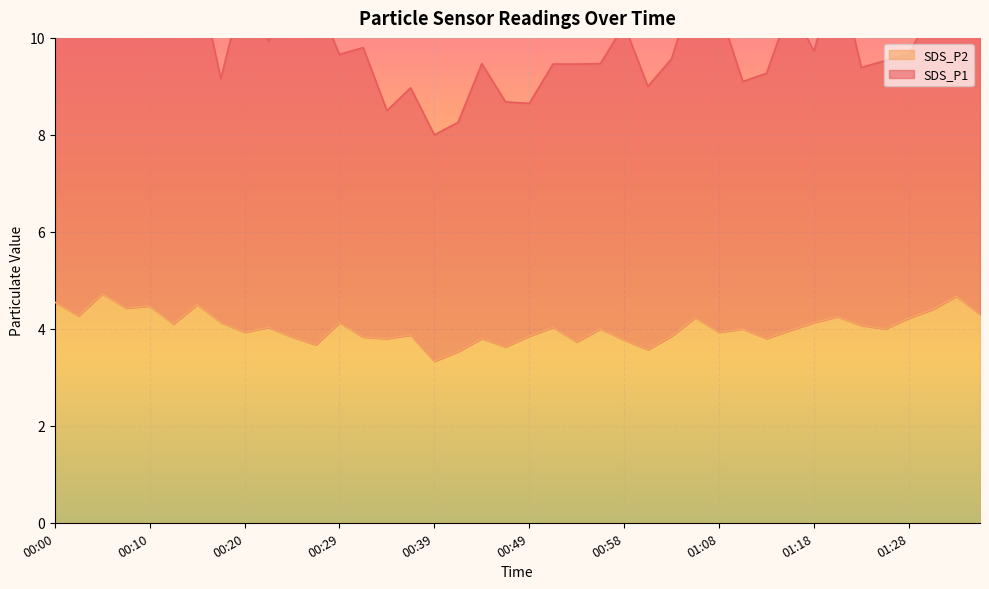

Rank the categories by value from highest to lowest.

00:05, 01:33, 00:00, 00:15, 00:10, 00:08, 01:31, 01:36, 00:03, 01:21, 01:06, 01:28, 00:17, 00:29, 01:18, 00:12, 01:23, 00:22, 00:51, 00:56, 01:11, 01:26, 01:16, 00:20, 01:08, 00:37, 00:49, 01:03, 00:25, 00:32, 00:34, 00:44, 01:13, 00:58, 00:54, 00:27, 00:46, 01:01, 00:41, 00:39